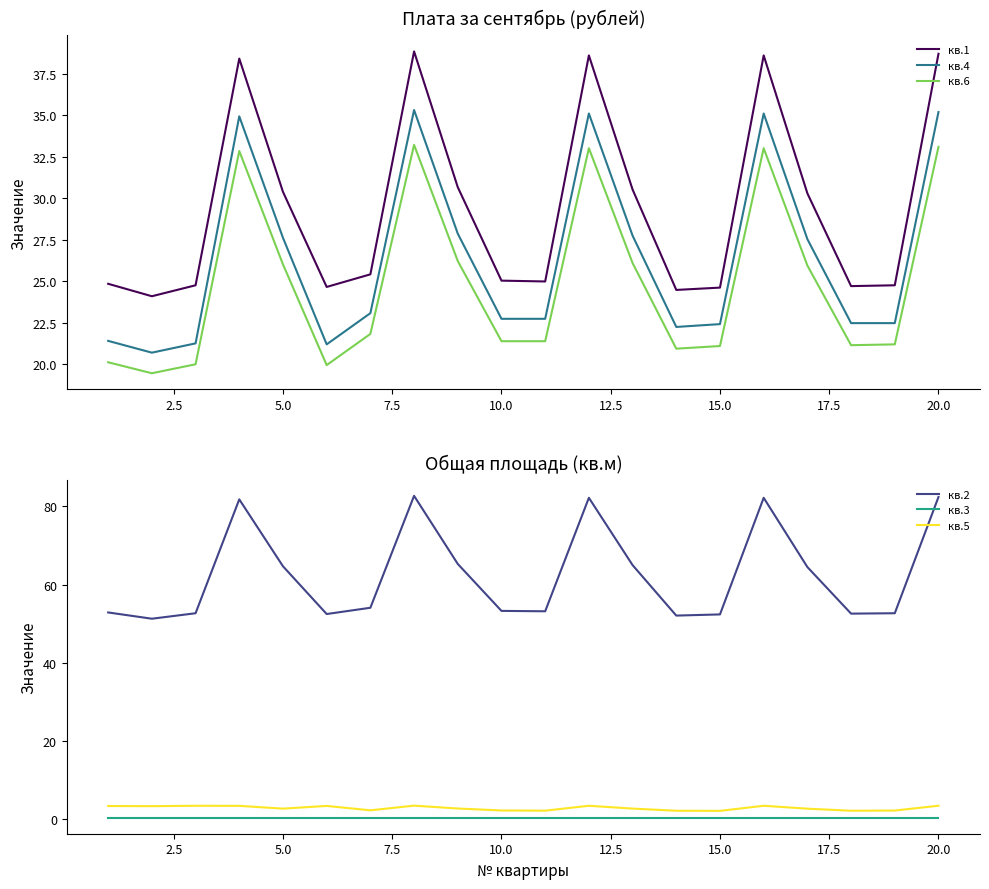

What is the maximum value shown in the chart?

82.7